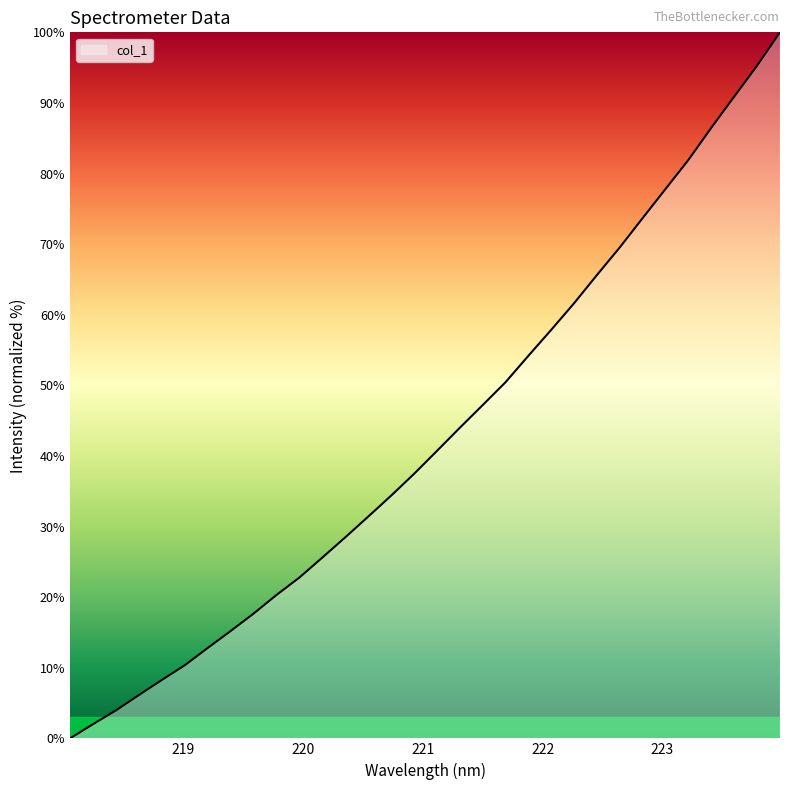

What is the greatest value displayed?

100.0